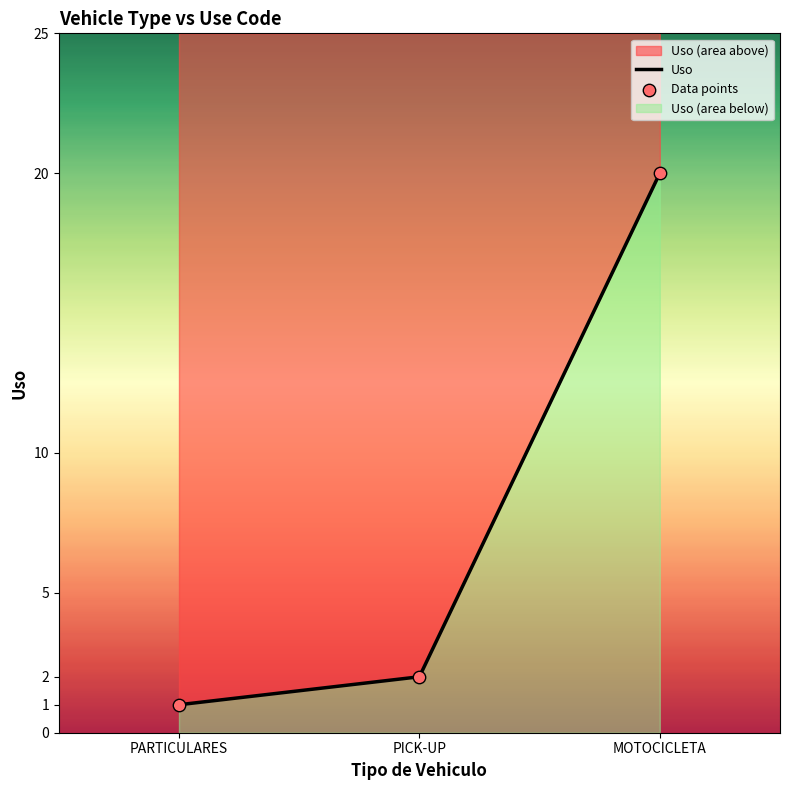

Which series contains the lowest Y value?

Uso